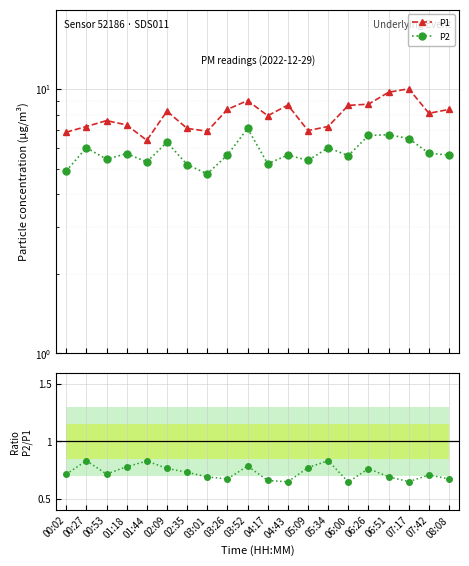

In P2 / P1, how many points are lower than both neighbors (excluding endpoints)?

5